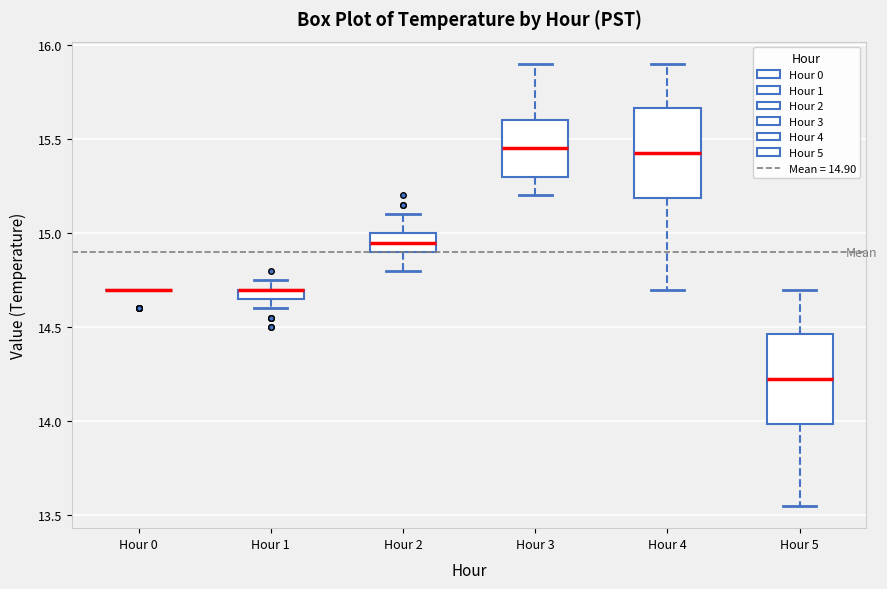

Where is the upper edge of the box for Hour 1 on the y-axis? The values are not printed on the chart, so give them approximately, as read against the axis.

14.70